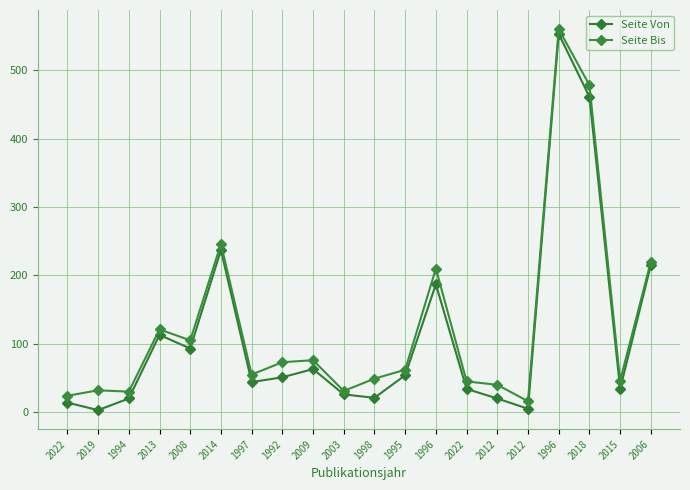

Reading left to right, what are all the values shown in this chart?

Seite Von: 2022=14	2019=3	1994=20	2013=113	2008=93	2014=237	1997=44	1992=51	2009=63	2003=26	1998=21	1995=54	1996=187	2022=34	2012=20	2012=5	1996=553	2018=461	2015=34	2006=215
Seite Bis: 2022=24	2019=32	1994=30	2013=121	2008=105	2014=246	1997=55	1992=73	2009=76	2003=31	1998=49	1995=62	1996=210	2022=45	2012=40	2012=16	1996=560	2018=478	2015=46	2006=220